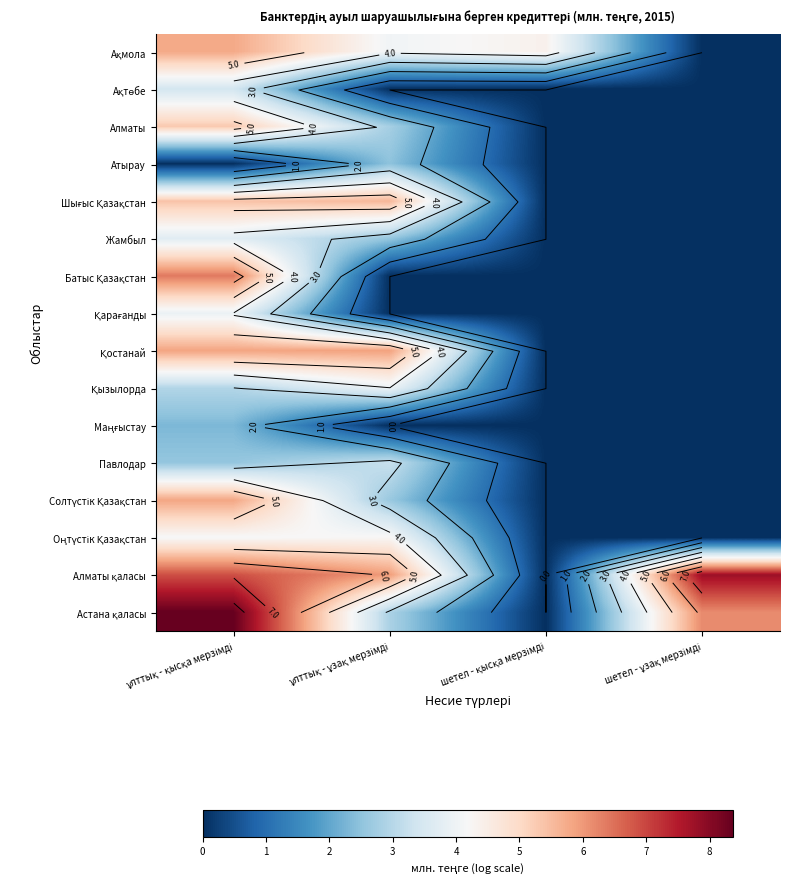

Count the number of data series in this chart.

16